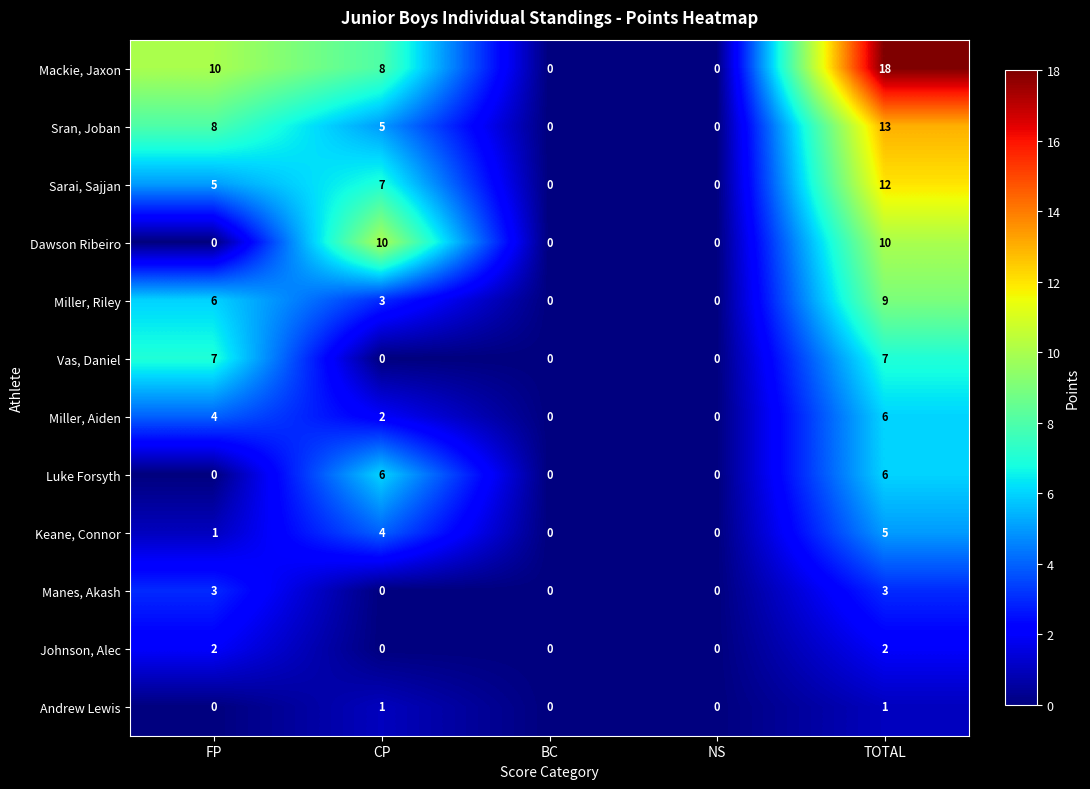

How many values in the Dawson Ribeiro series exceed 0?

2